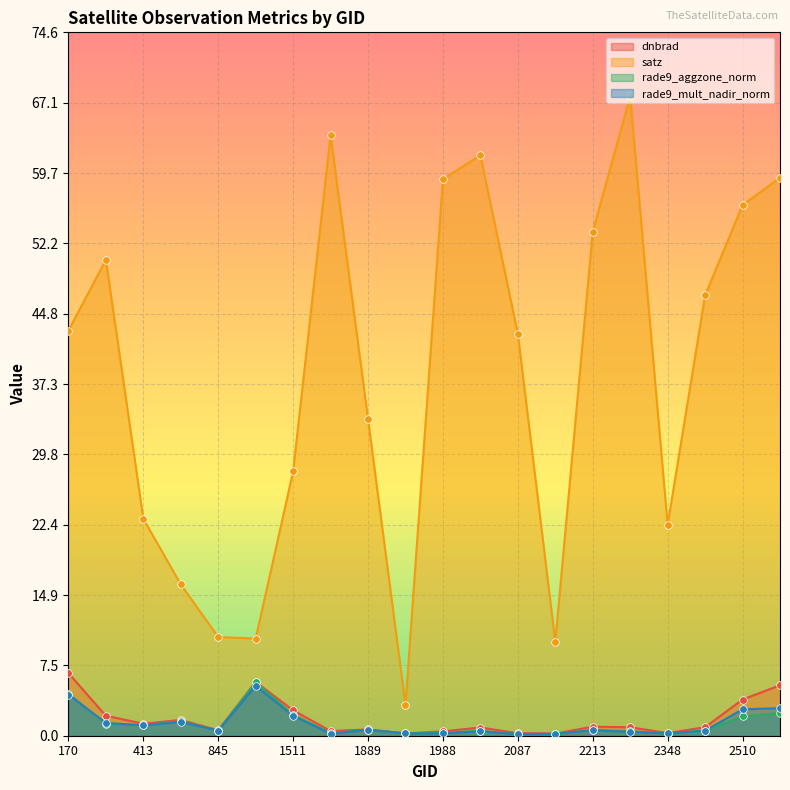

Which series reaches the minimum Y coordinate?

rade9_aggzone_norm